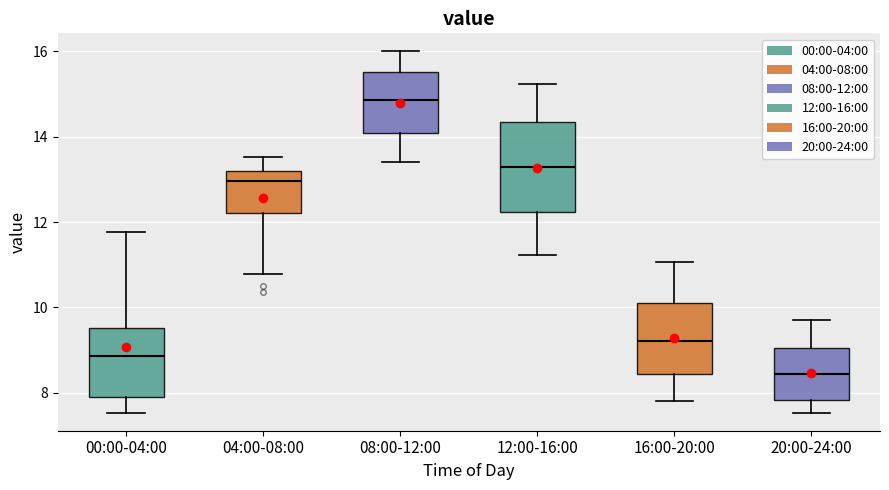

Which box is the tallest, from its lower edge to its upper edge?

12:00-16:00